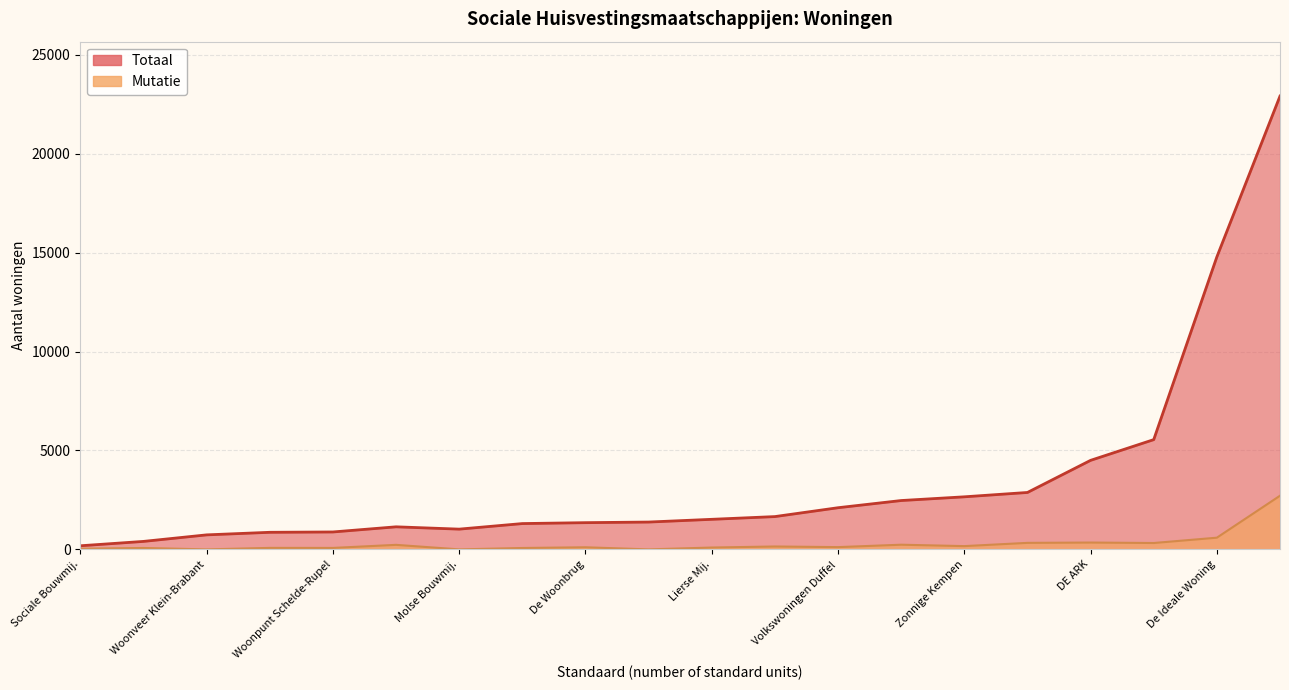

How many distinct data groups are displayed?

2